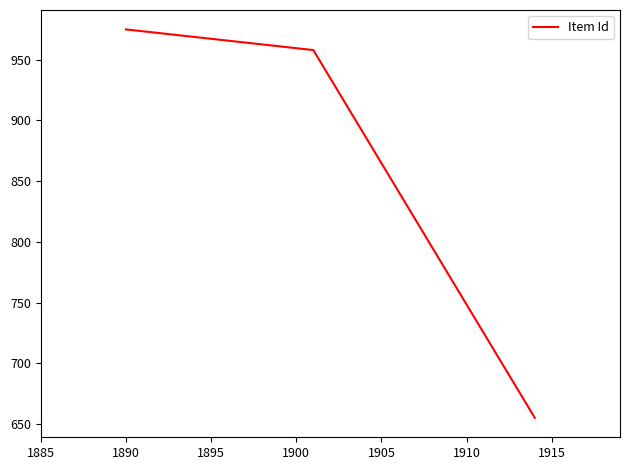

The value at 1885 is 1003. True or false?

False